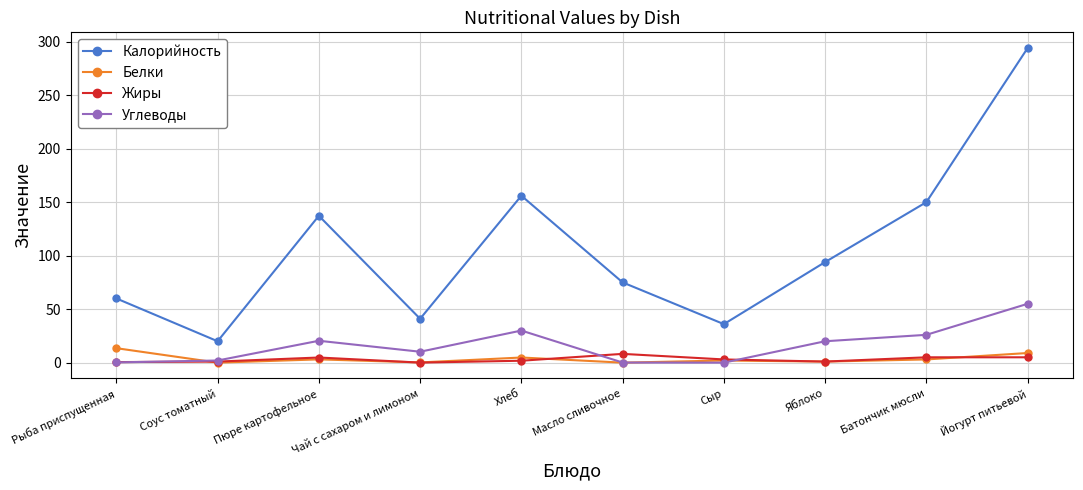

At which category is the sum across all series the highest?

Йогурт питьевой